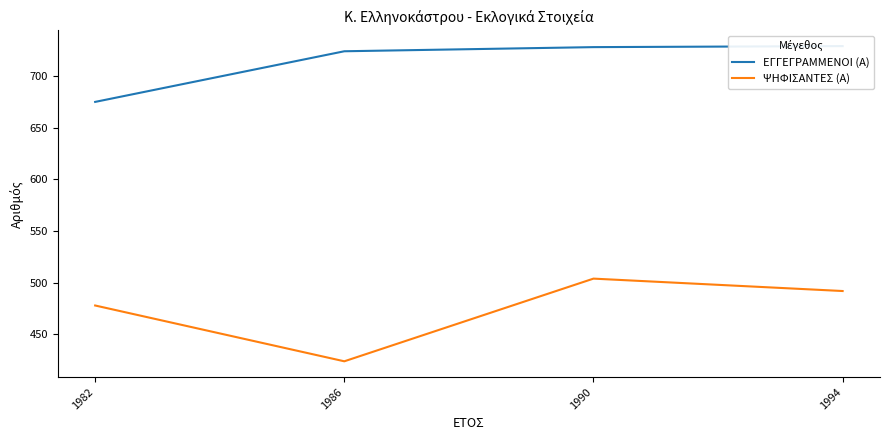

Where is the first local maximum for ΨΗΦΙΣΑΝΤΕΣ (Α)?

1990